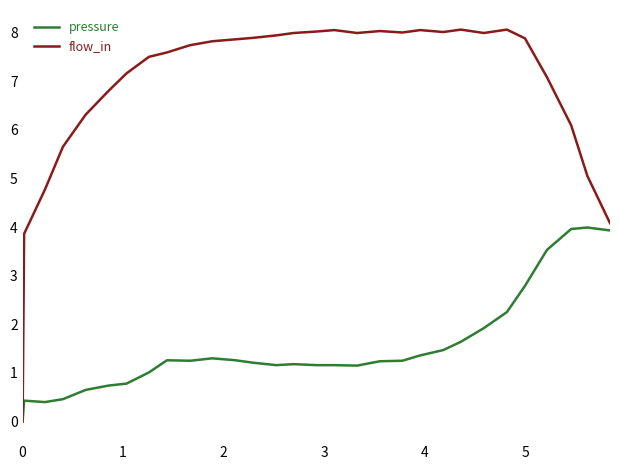

Count the number of categories in the chart.

30